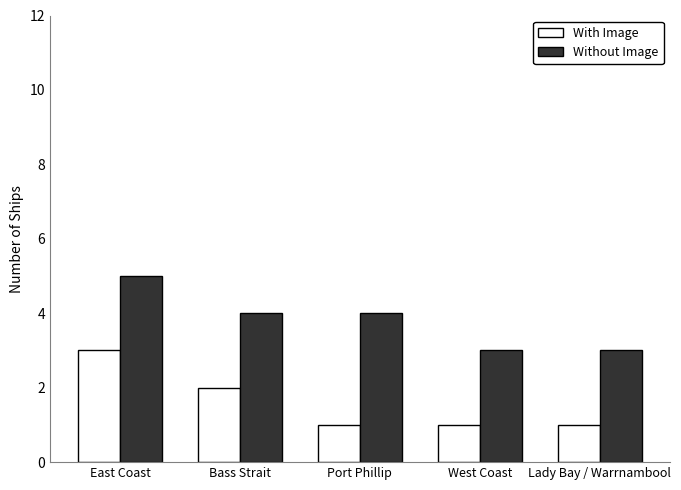

Rank the series at West Coast from highest to lowest value.

Without Image, With Image